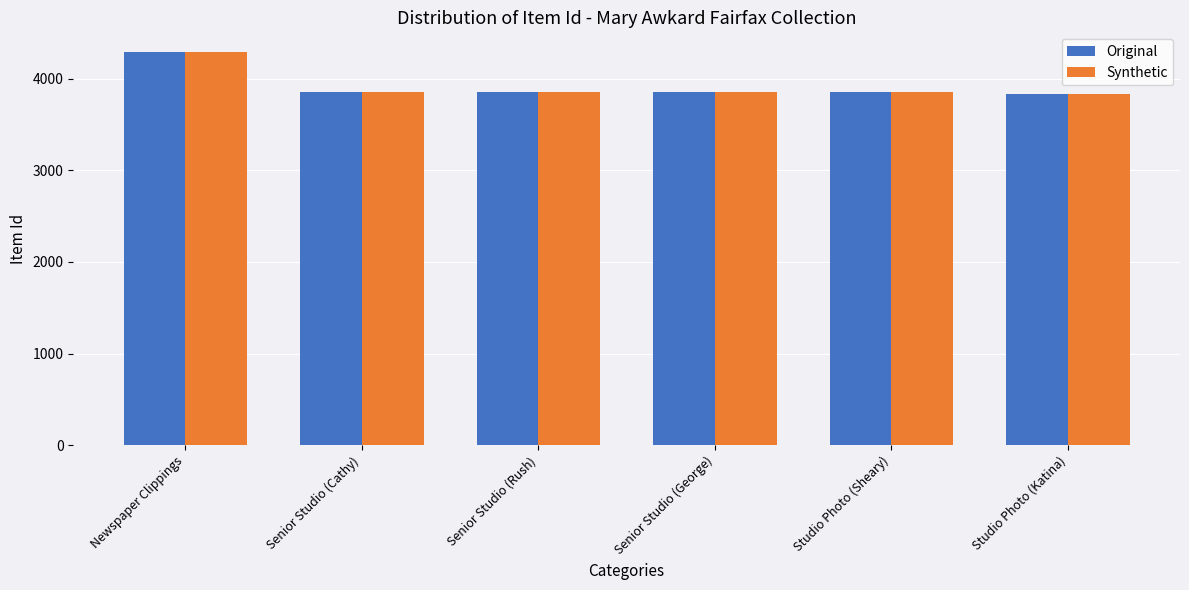

True or false: Synthetic has a value of 6049 at Newspaper Clippings.

False